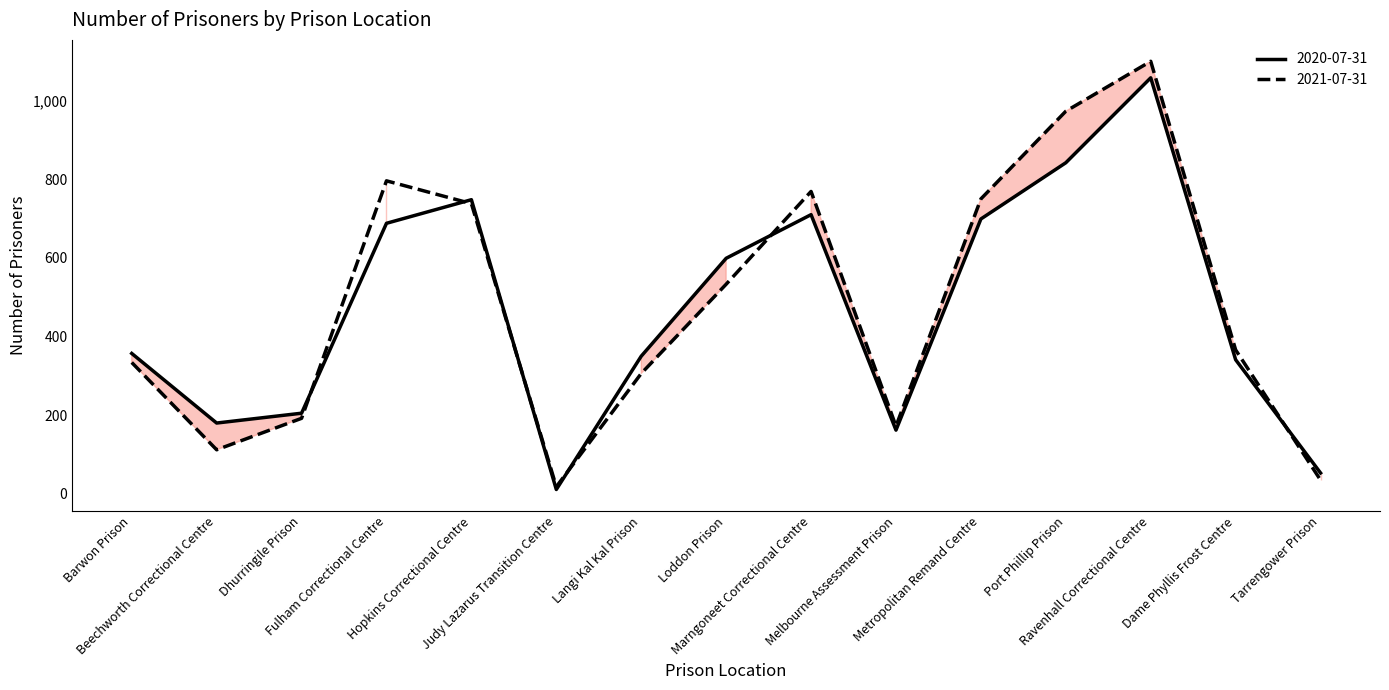

At which category does 2020-07-31 reach its first local valley?

Beechworth Correctional Centre